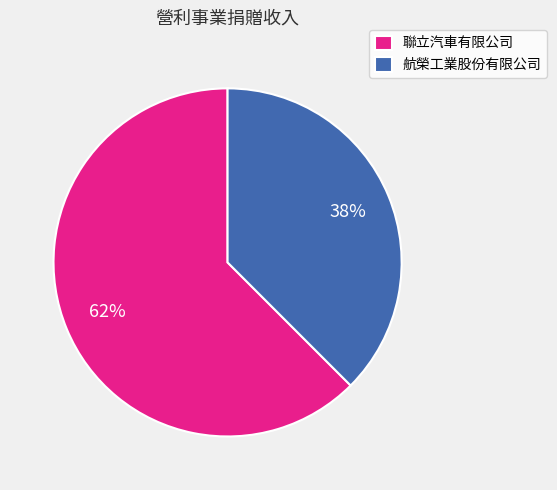

Rank the categories by value from highest to lowest.

聯立汽車有限公司, 航榮工業股份有限公司